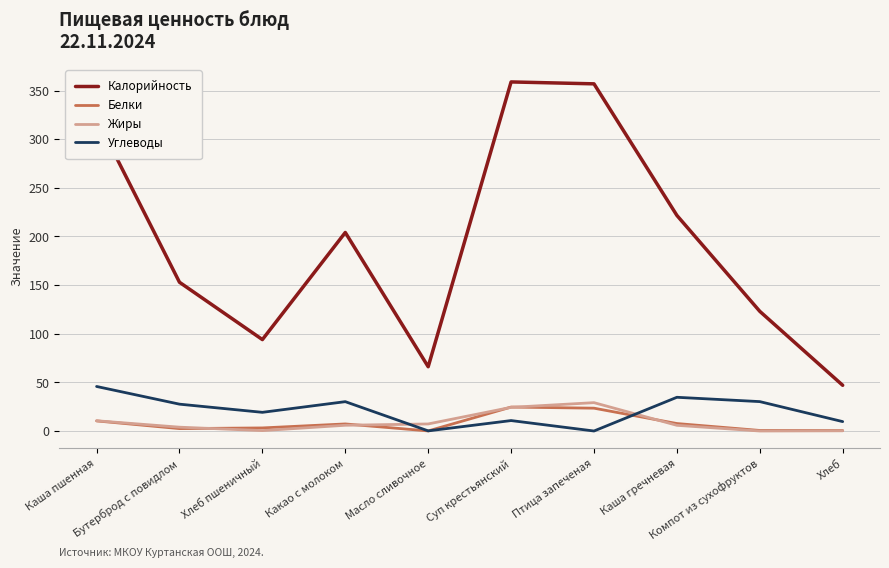

What is the greatest value displayed?

358.9